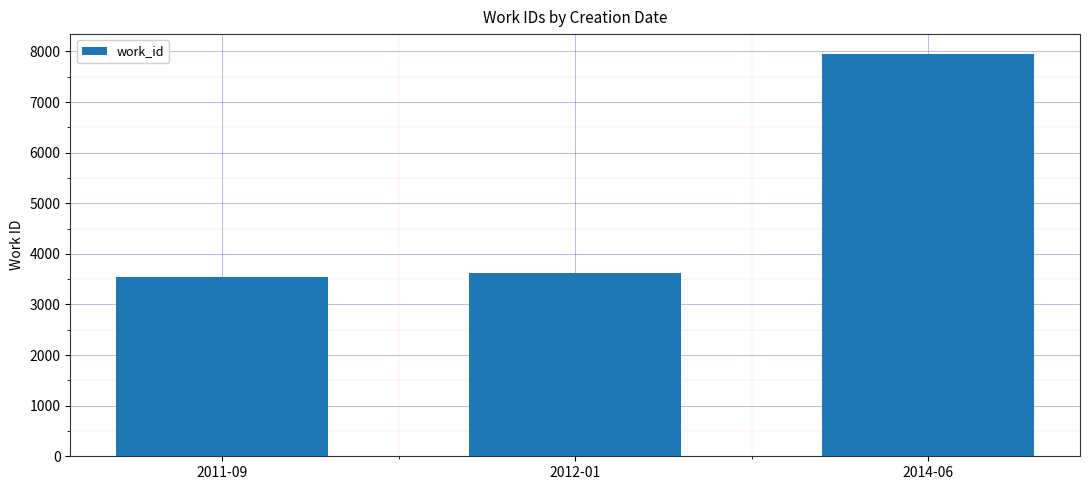

What is the ratio of the value at 2011-09 to the value at 2012-01?

1.0